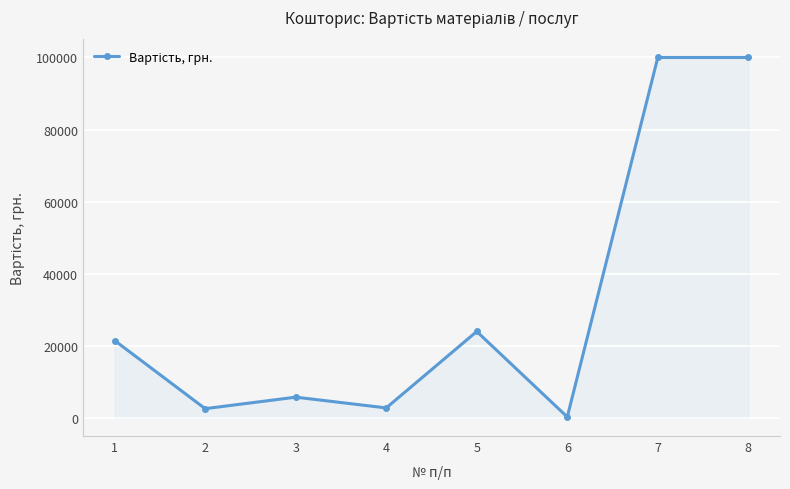

What is the minimum value shown in the chart?

300